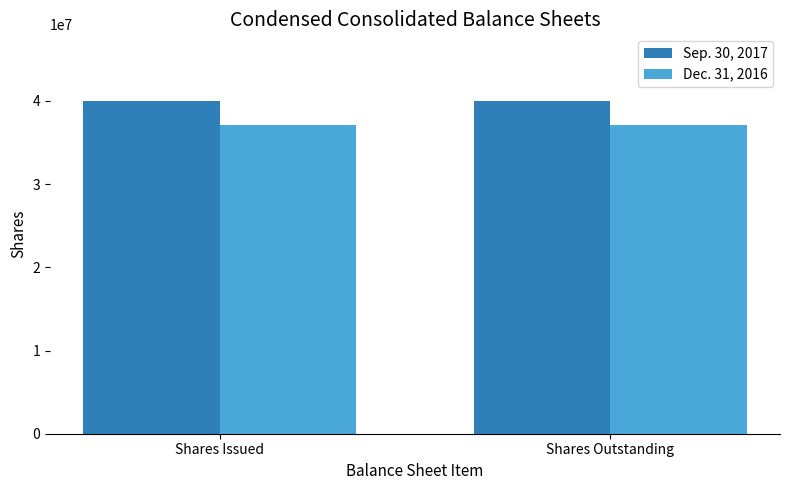

Count the number of categories in the chart.

2